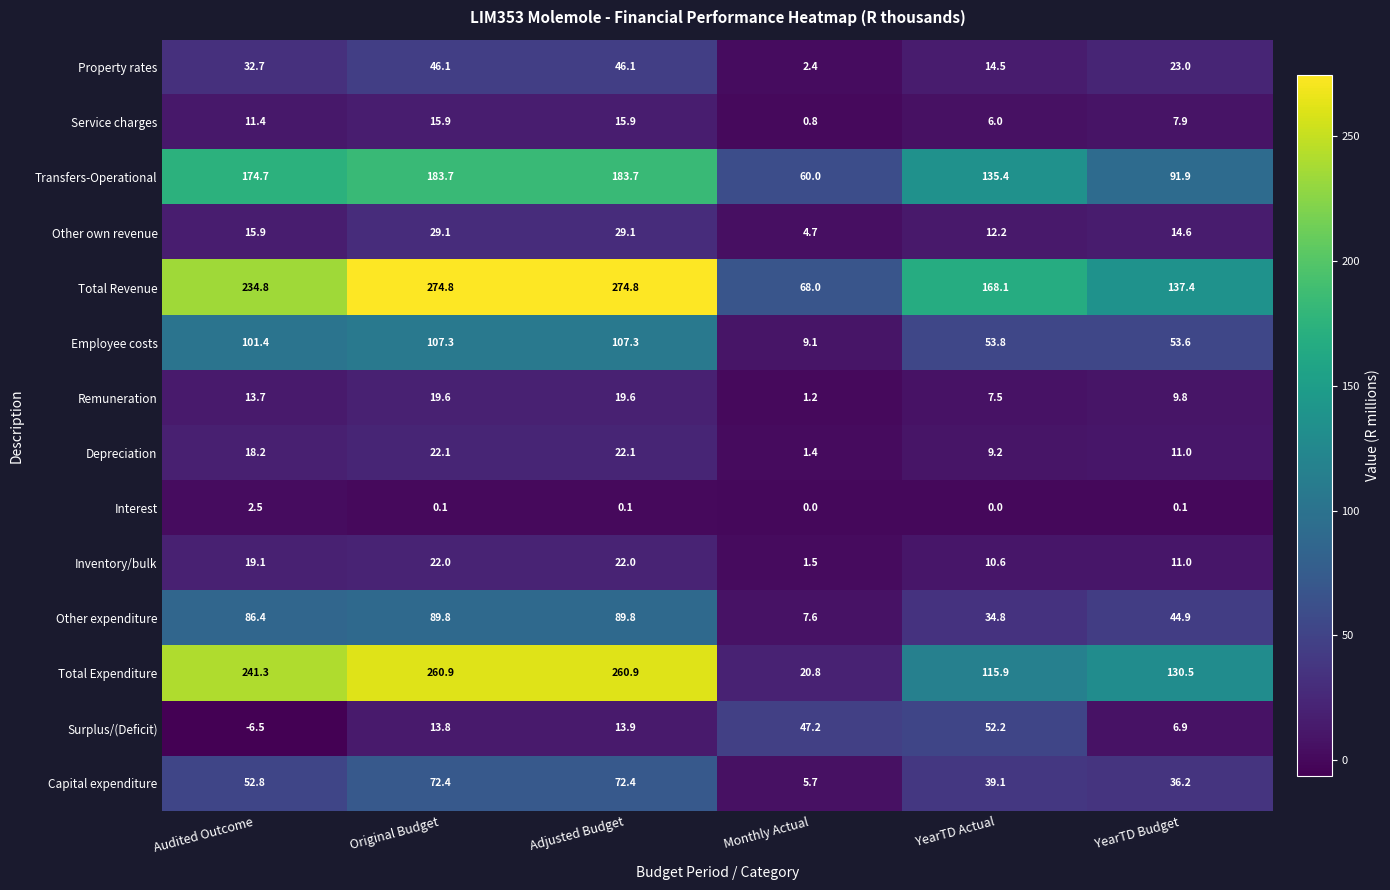

What is the sum of the Surplus/(Deficit) values at YearTD Actual and Audited Outcome?

45.7